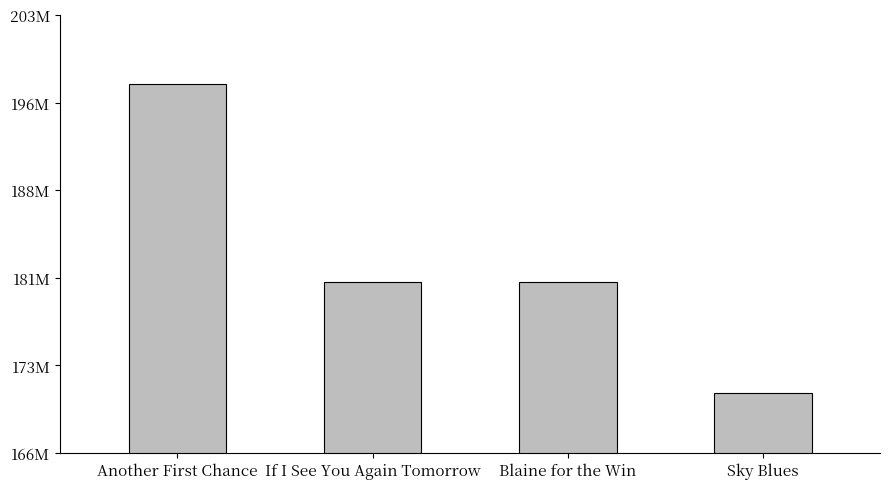

What position from the left is Another First Chance?

1